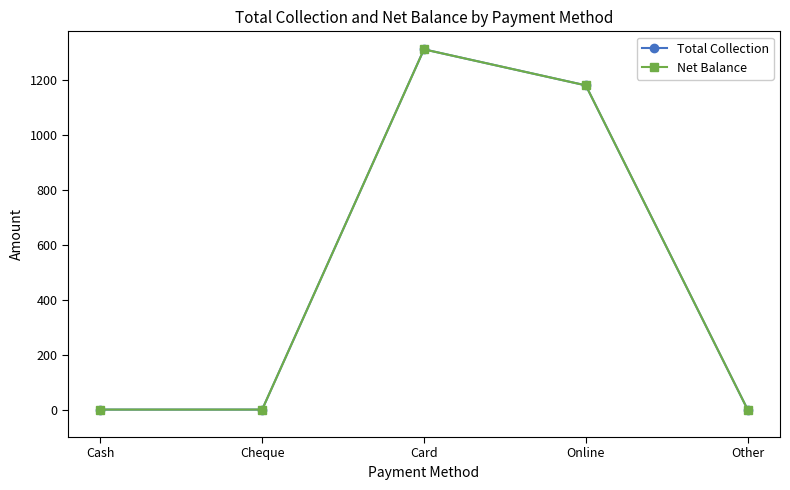

At which category is the sum across all series the highest?

Card